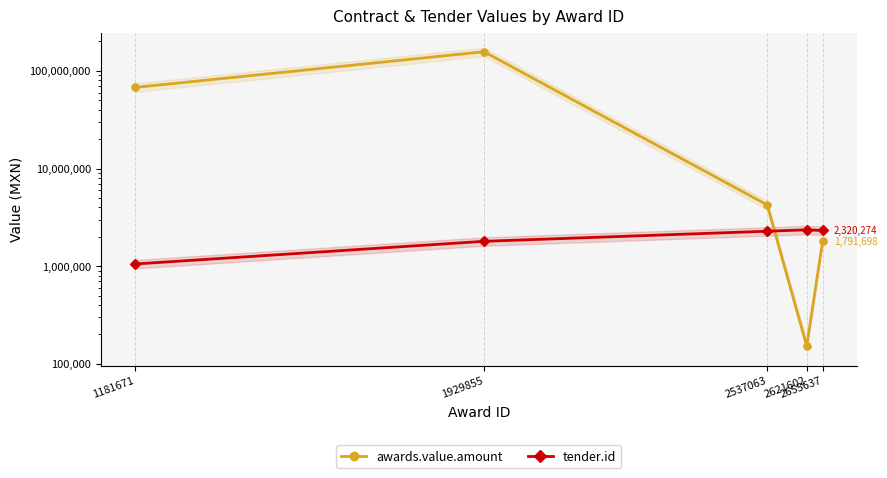

What are all the series names shown in the legend?

awards.value.amount, tender.id